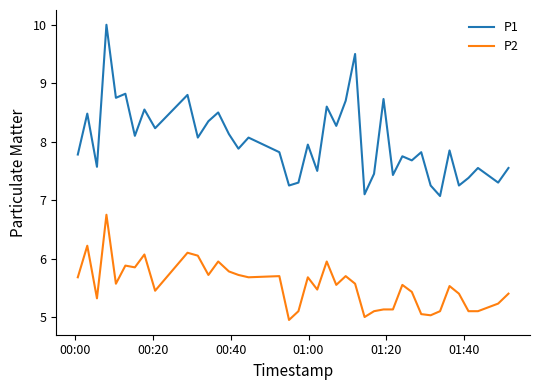

True or false: P2 and P1 cross at least once.

False